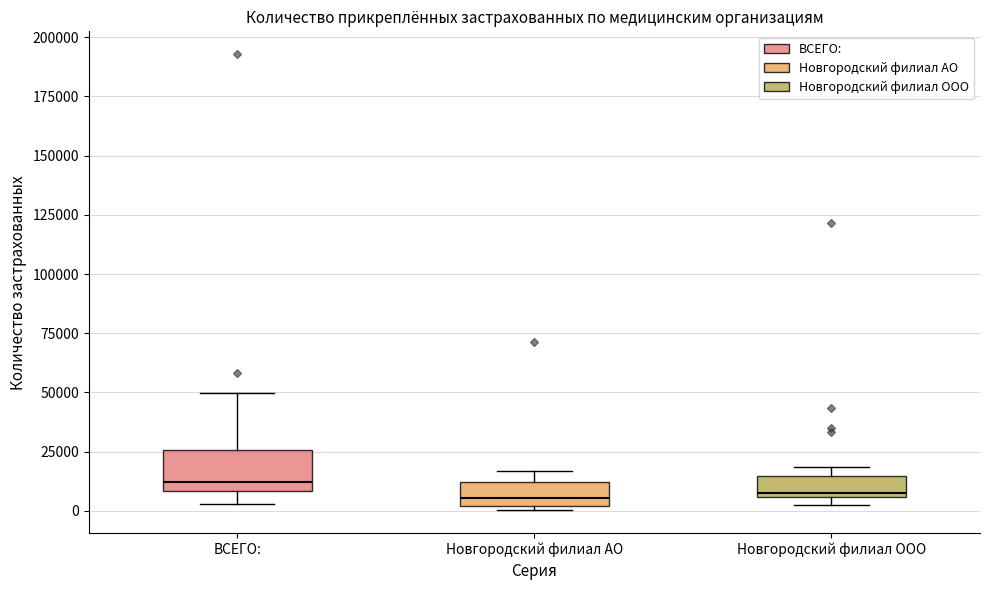

Which box is the tallest, from its lower edge to its upper edge?

ВСЕГО: